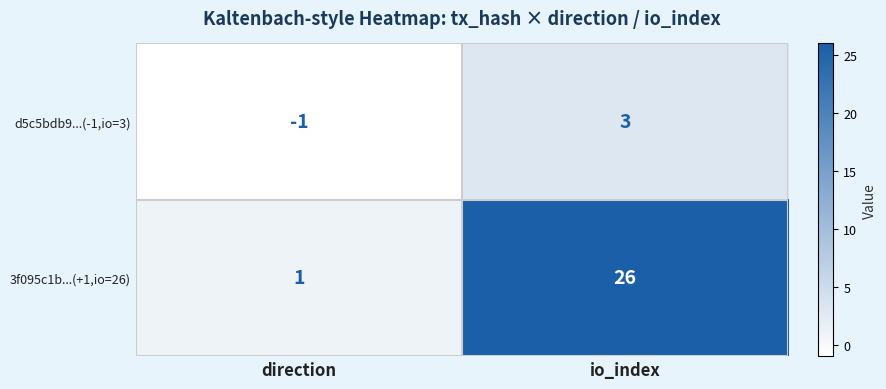

What is the total value across all series at io_index?

29